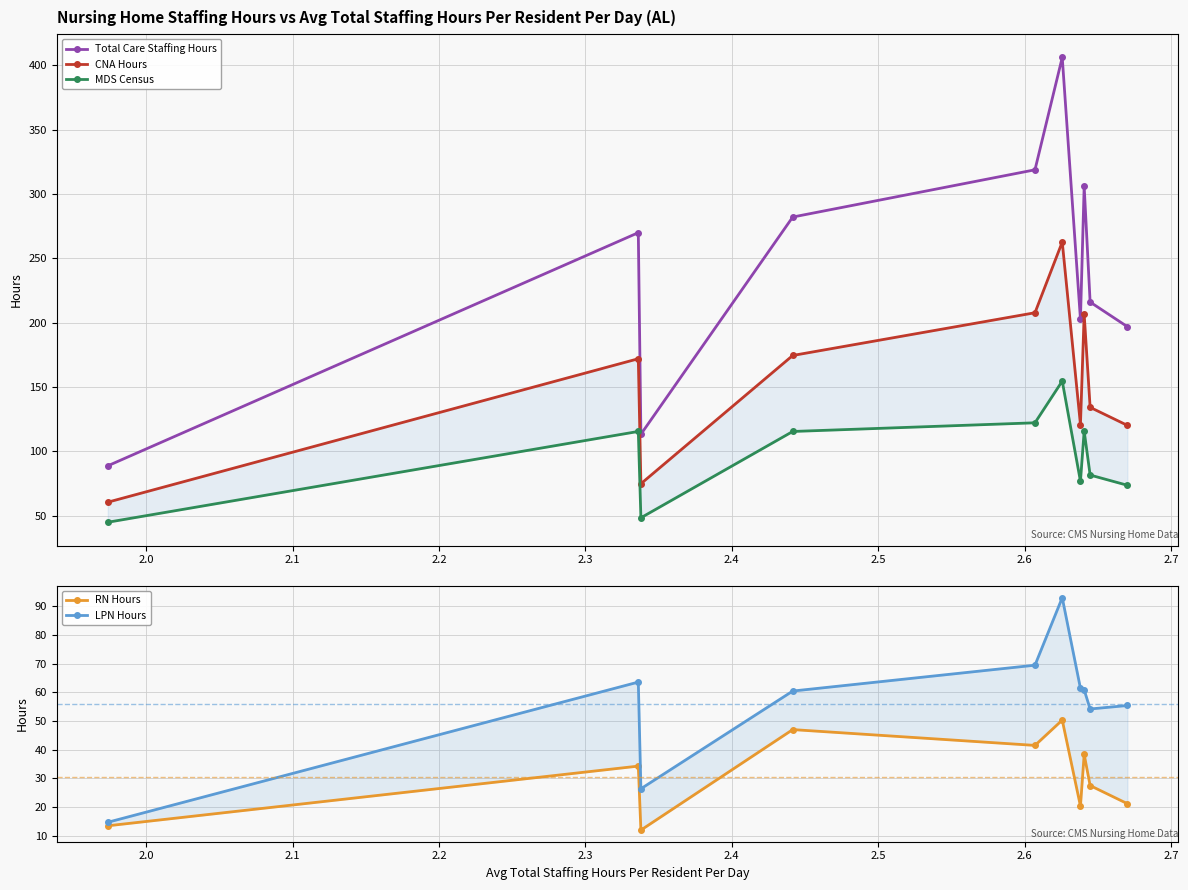

True or false: Total Care Staffing Hours has more than 0 points higher than both neighbors.

True